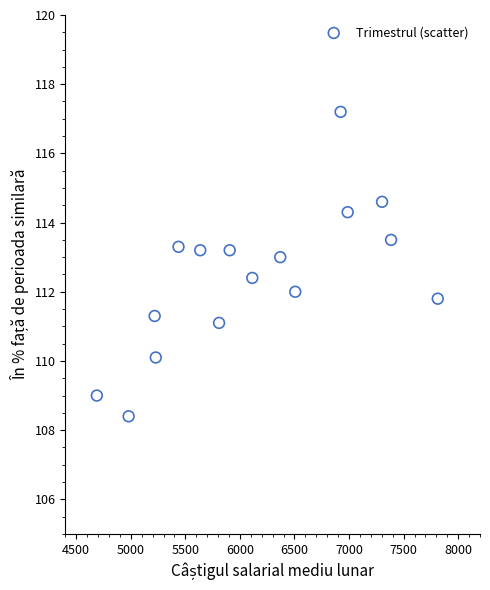

What is the range of Y values (max minus min)?

8.8